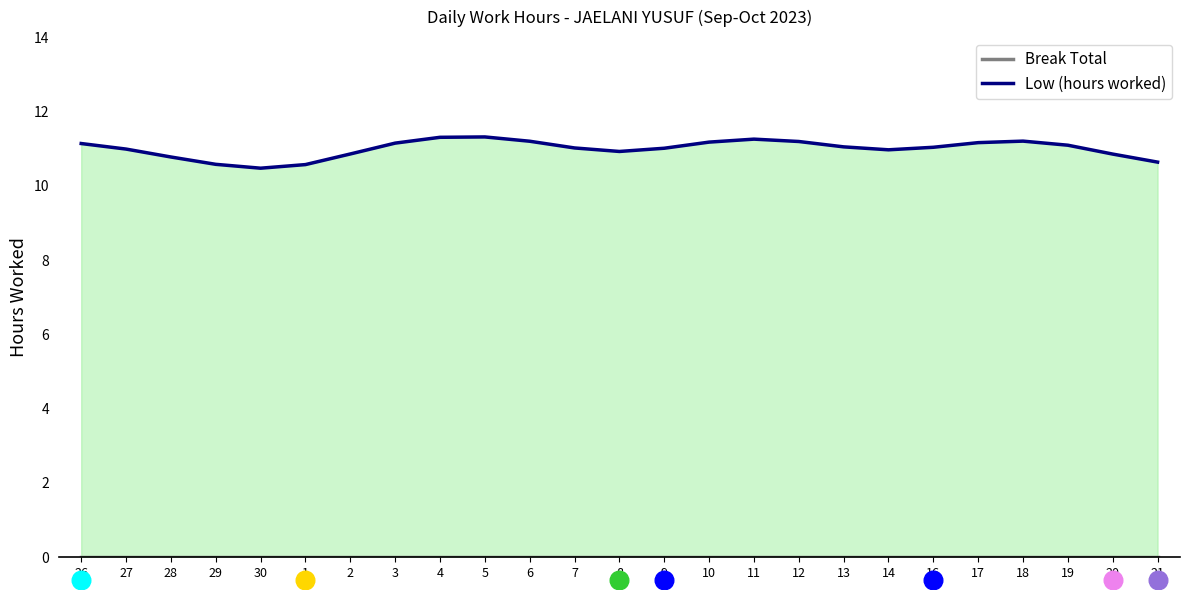

Which series has the largest Y range (max minus min)?

Low (hours worked)